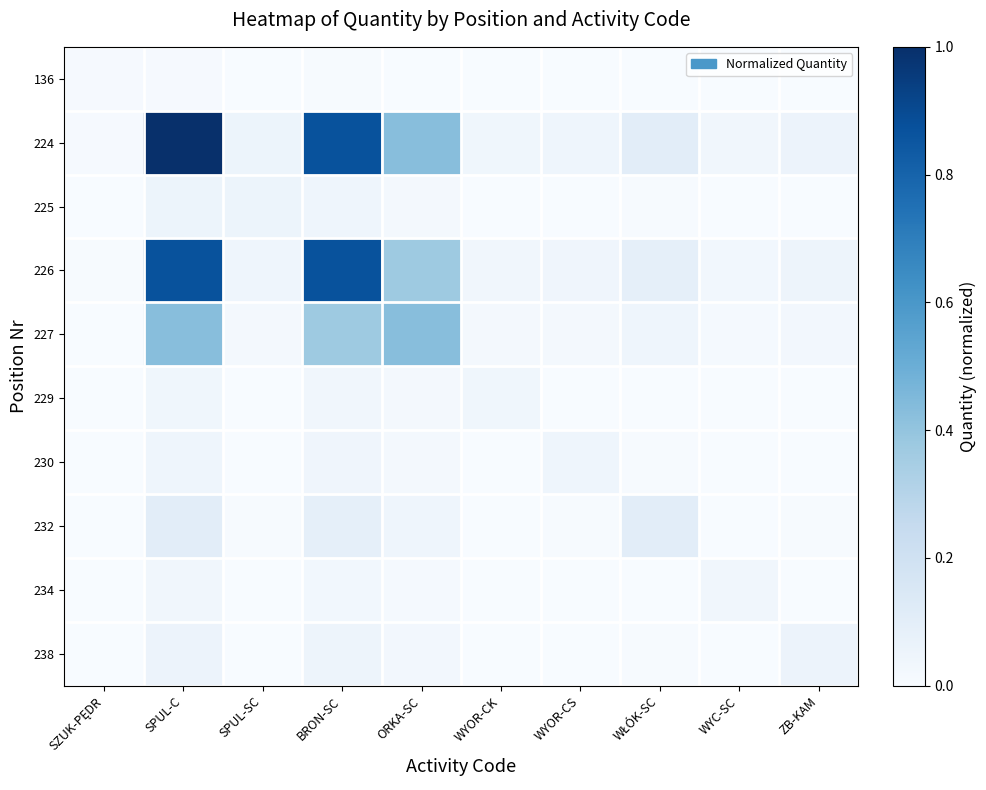

What is the difference between the highest and lowest values at BRON-SC?

0.9